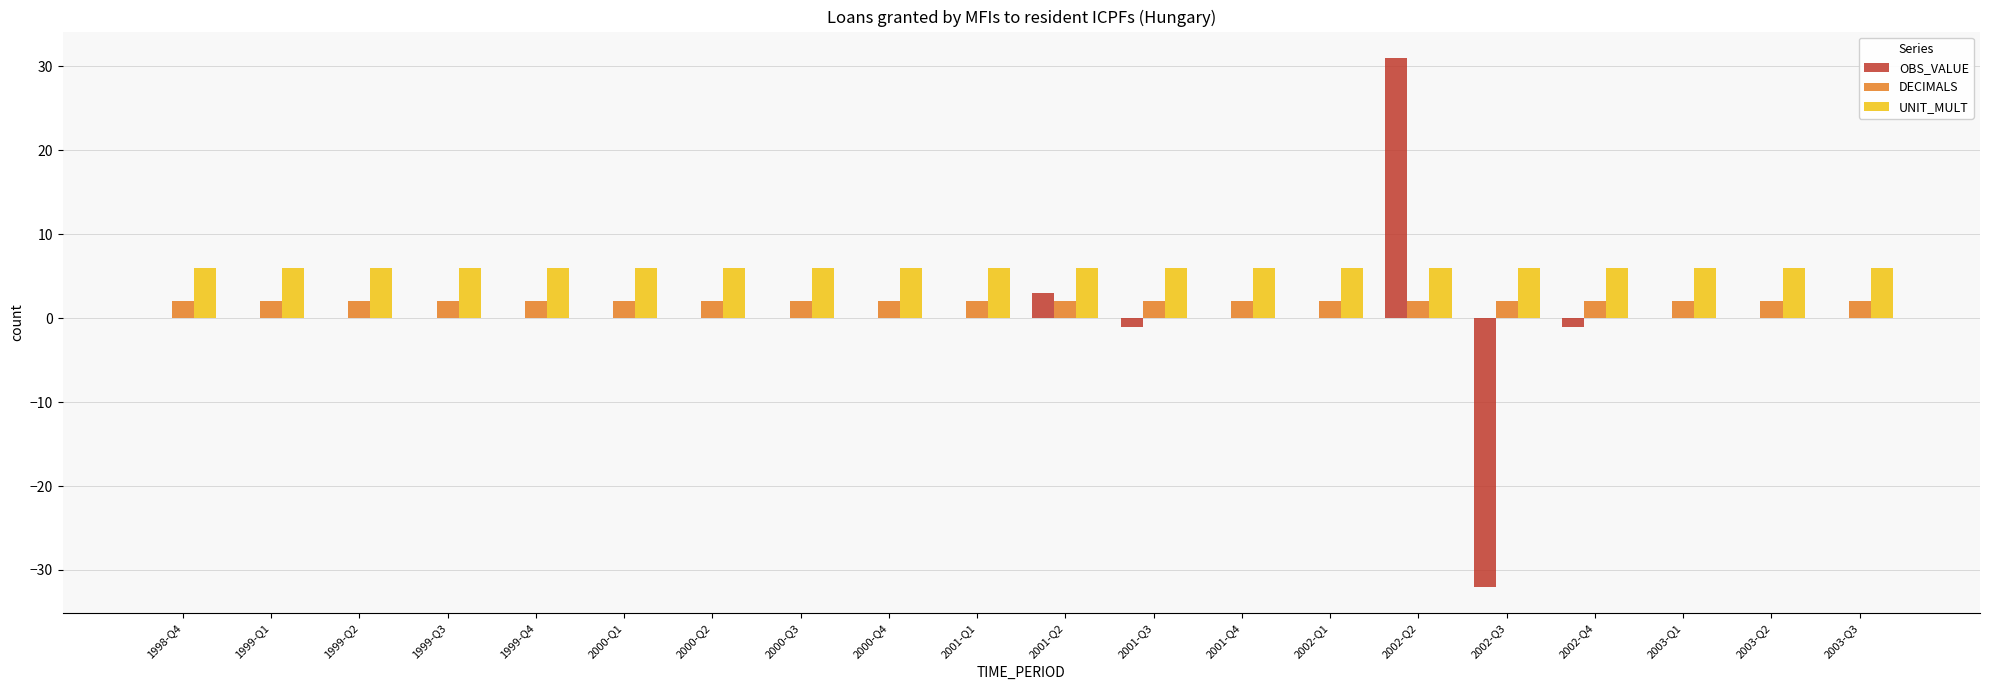

Is the value of UNIT_MULT at 2001-Q3 greater than the value of OBS_VALUE at 2001-Q1?

Yes